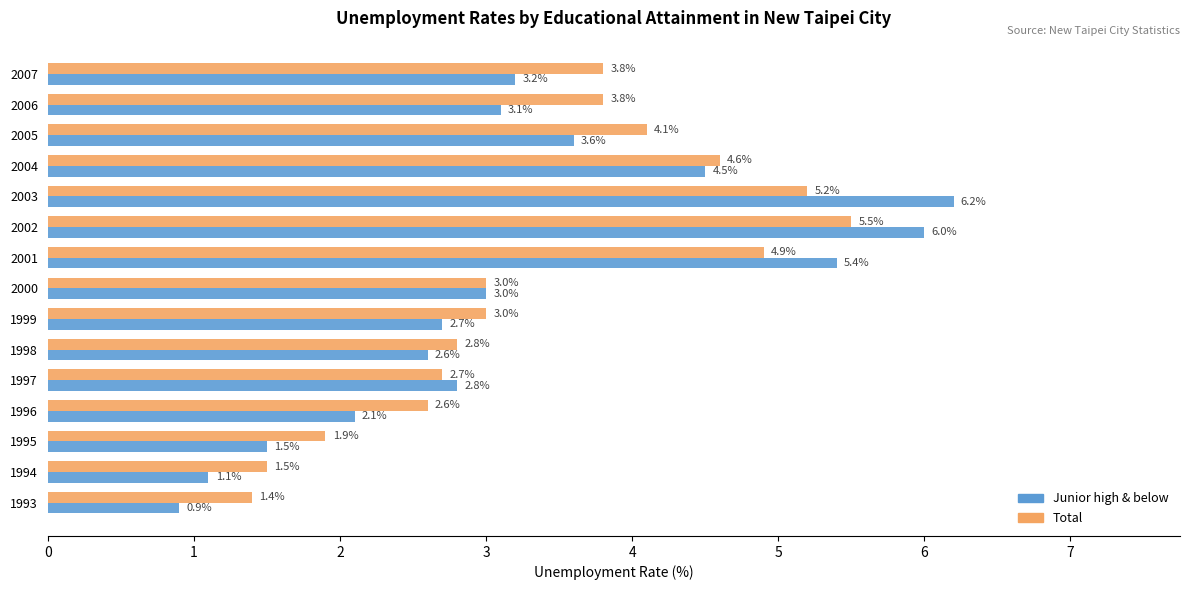

What is the difference between the maximum and minimum values in the Junior high & below series?

5.3